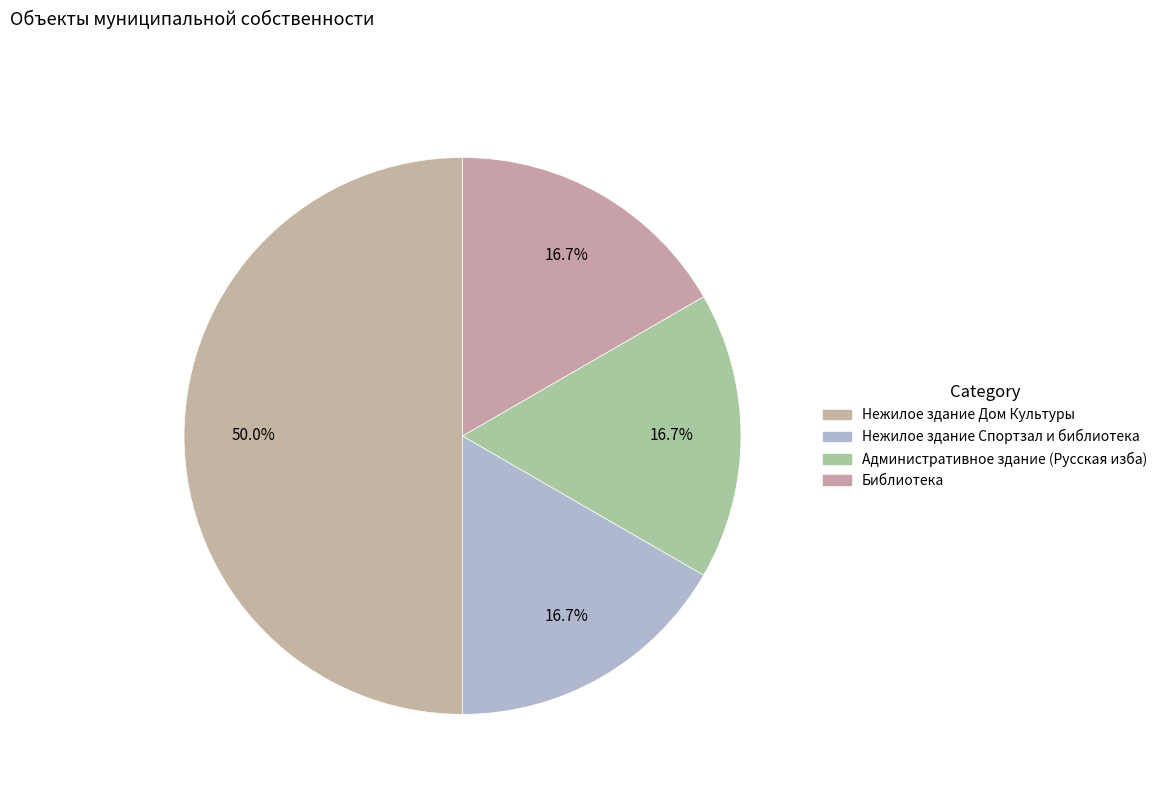

What percentage is NOT represented by Административное здание (Русская изба)?

83.3%